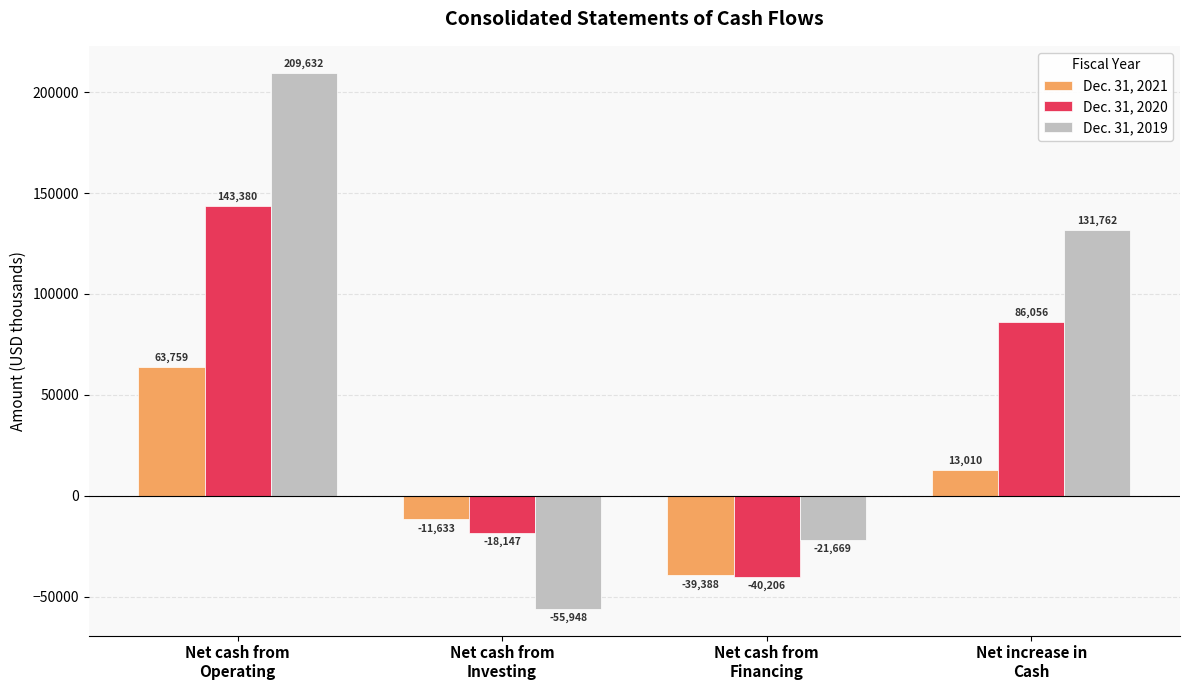

Reading left to right, what are all the values shown in this chart?

Dec. 31, 2021: Net cash from
Operating=63759	Net cash from
Investing=-11633	Net cash from
Financing=-39388	Net increase in
Cash=13010
Dec. 31, 2020: Net cash from
Operating=143380	Net cash from
Investing=-18147	Net cash from
Financing=-40206	Net increase in
Cash=86056
Dec. 31, 2019: Net cash from
Operating=209632	Net cash from
Investing=-55948	Net cash from
Financing=-21669	Net increase in
Cash=131762